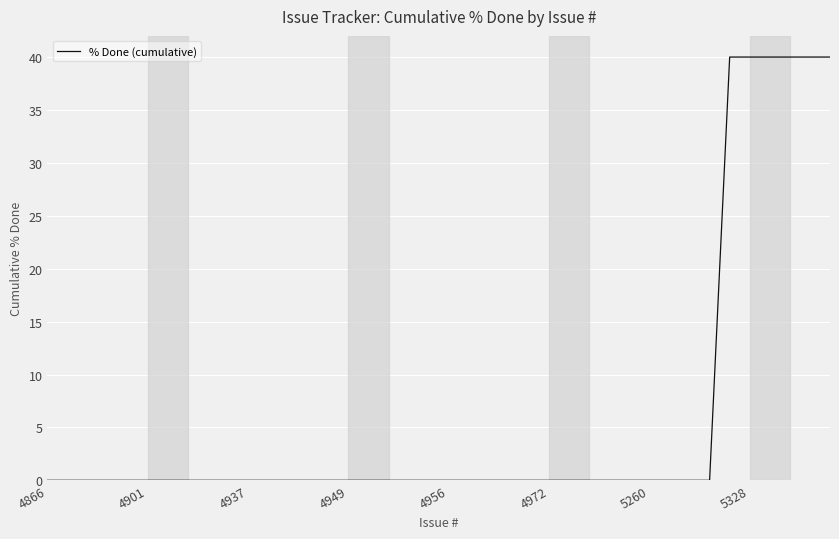

What is the greatest value displayed?

40